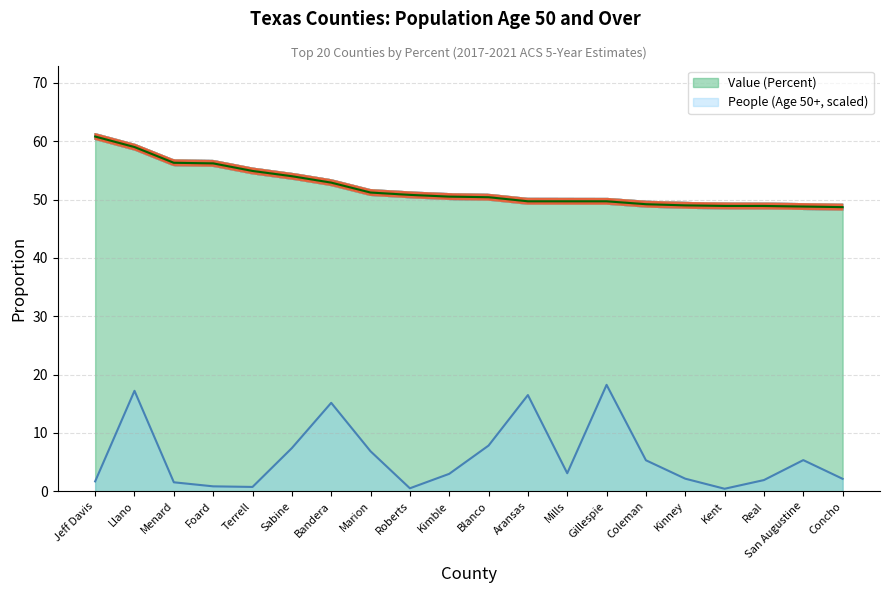

How many values in the Value (Percent) series are below 50?

9